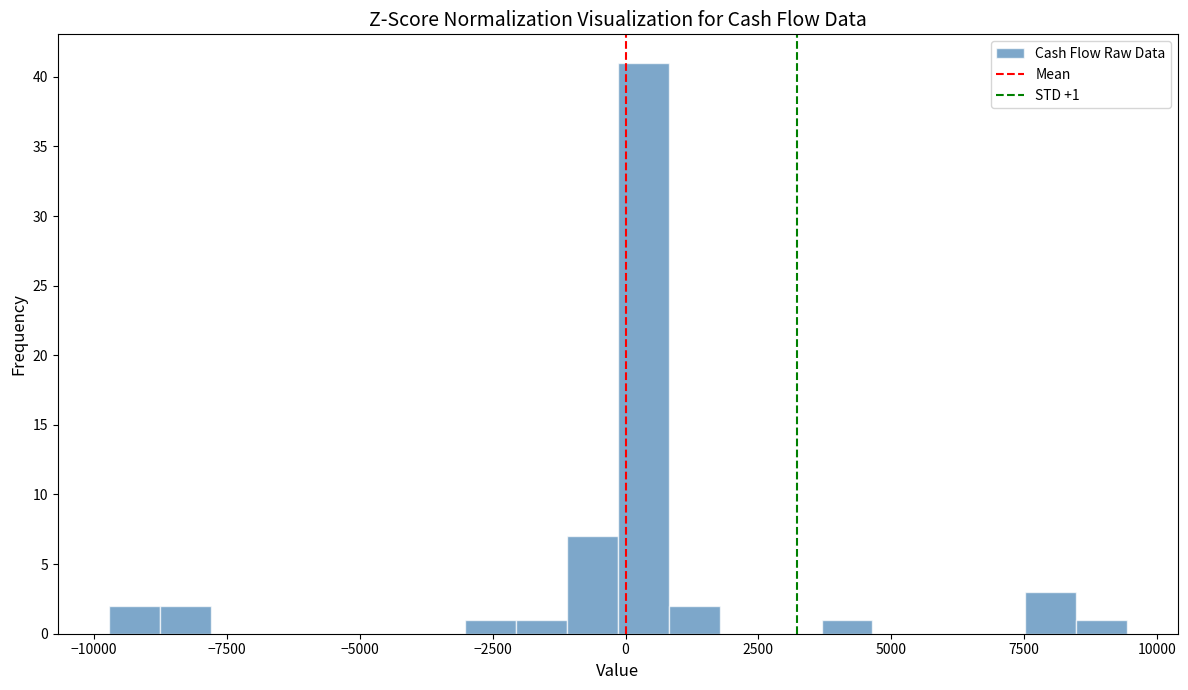

Read against the x-axis, roughly where is the centre of the tallest bar?

500